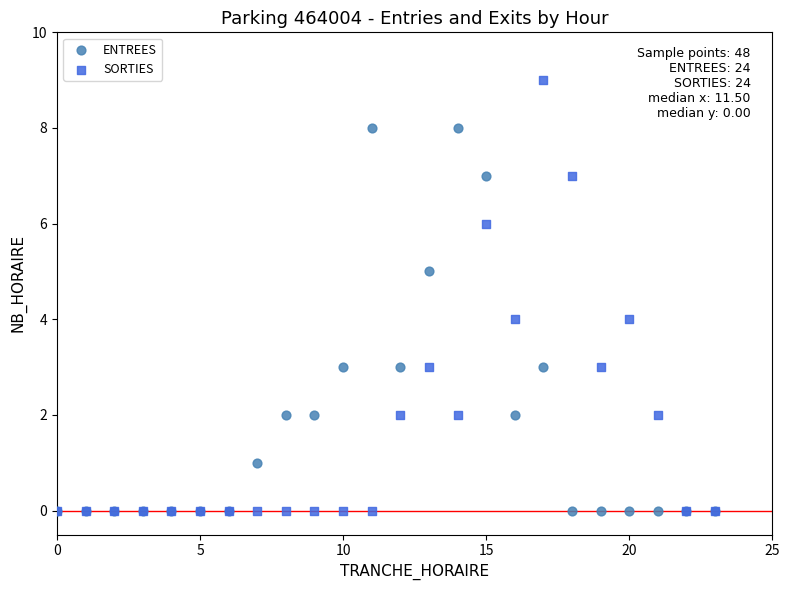

Which series has the largest Y range (max minus min)?

SORTIES